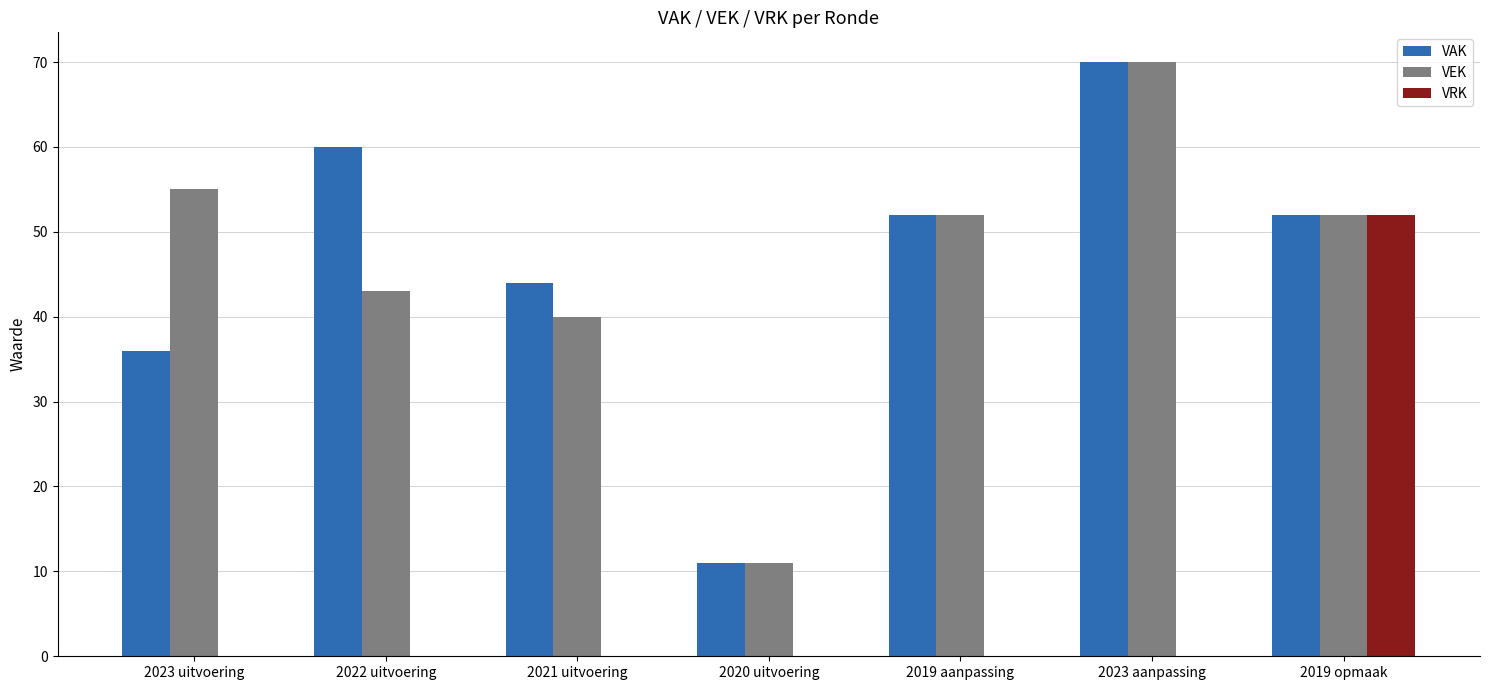

How many series are shown in this chart?

3